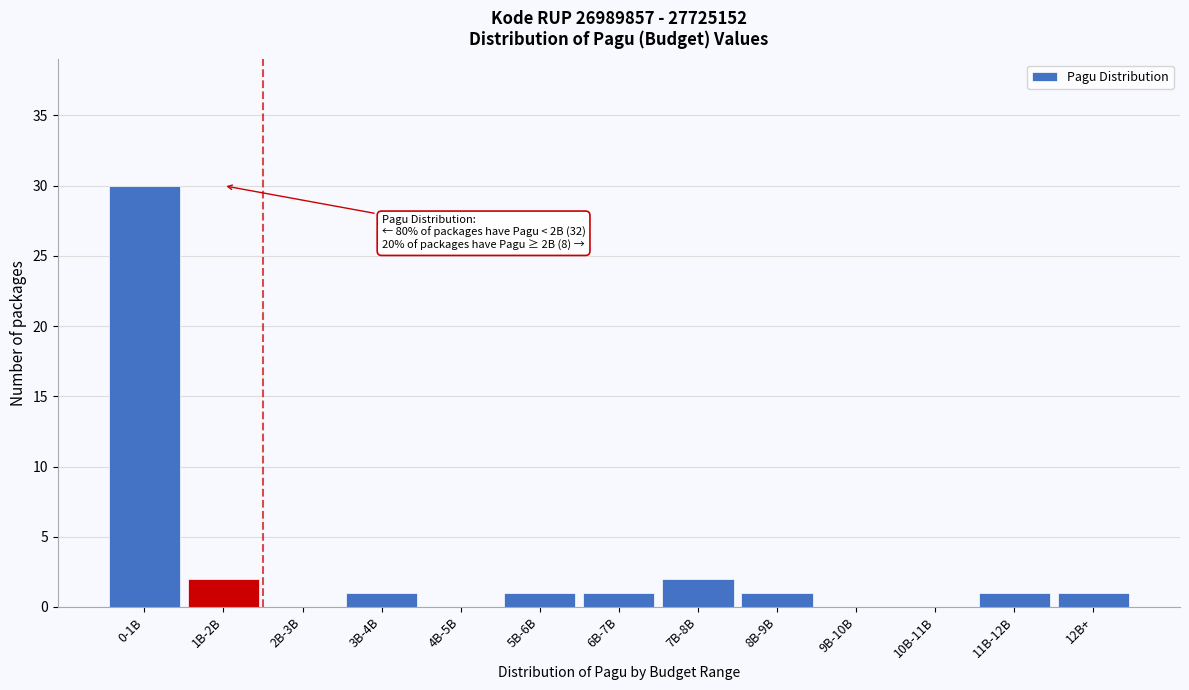

Reading right to left, transcribe all the data shown in this chart.

12B+=1	11B-12B=1	10B-11B=0	9B-10B=0	8B-9B=1	7B-8B=2	6B-7B=1	5B-6B=1	4B-5B=0	3B-4B=1	2B-3B=0	1B-2B=2	0-1B=30